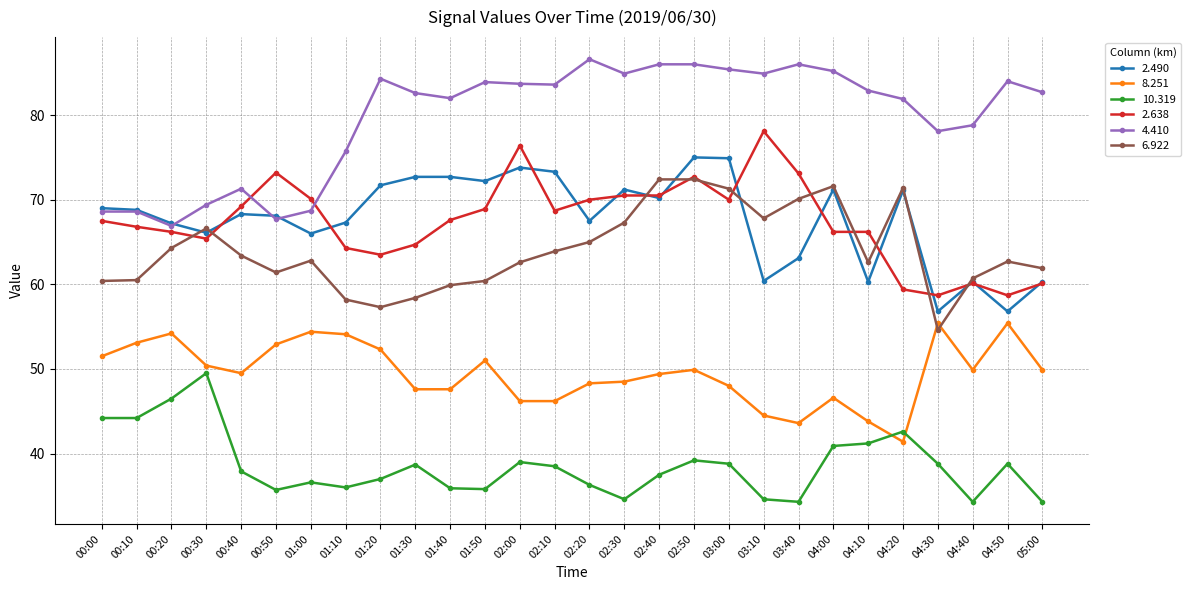

What value does the 6.922 series have at 01:50?

60.4